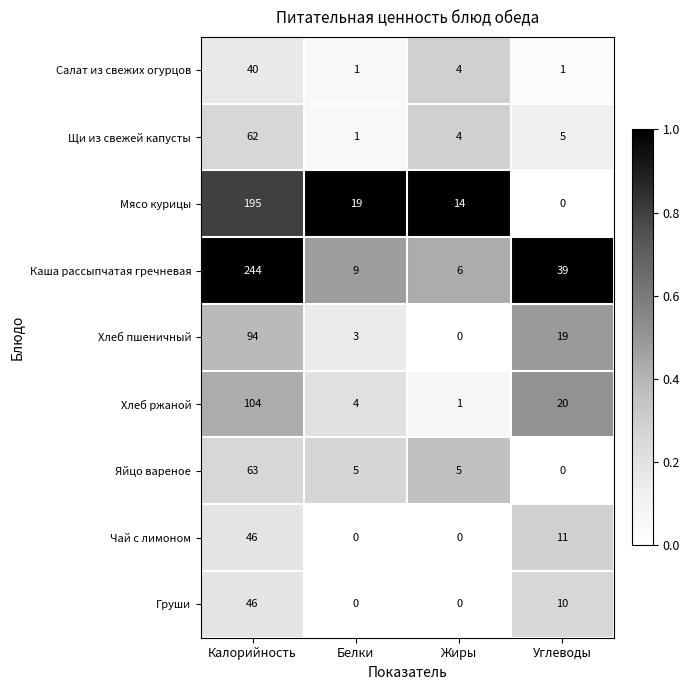

What is the greatest value displayed?

244